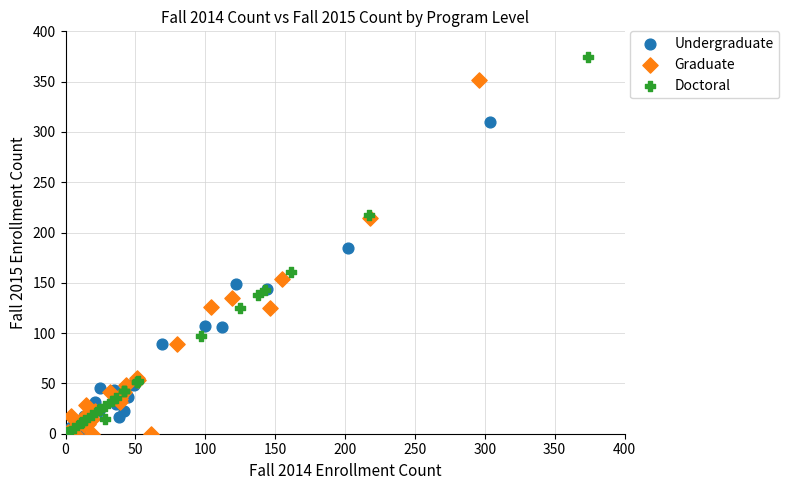

Which series reaches the maximum Y coordinate?

Doctoral